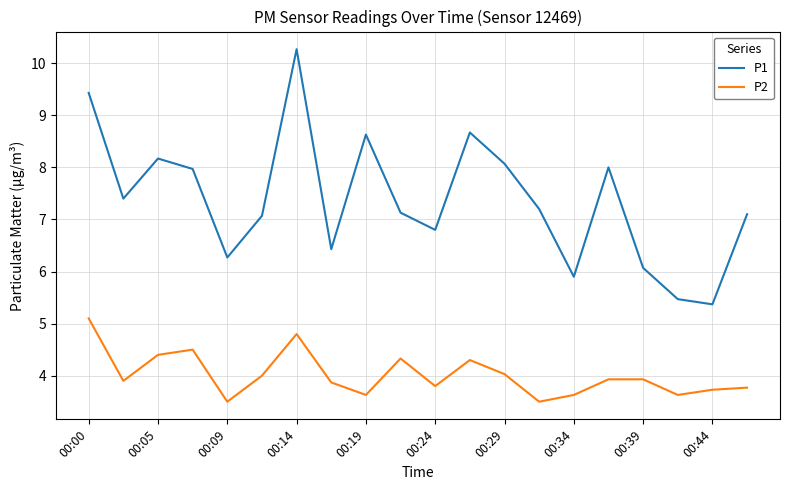

What is the lowest value of the P1 series?

5.4